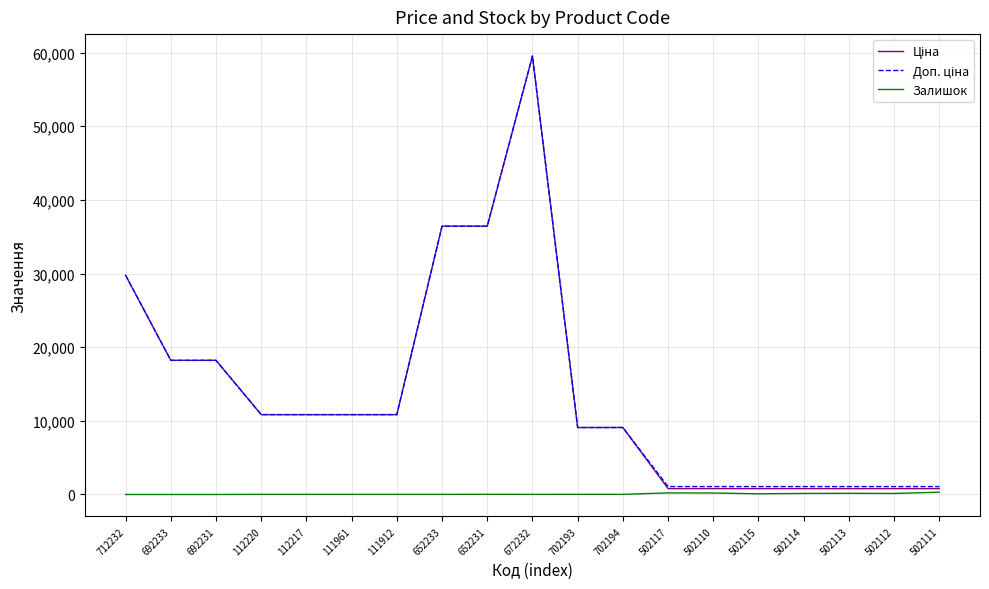

Which label corresponds to the largest value in the chart?

672232